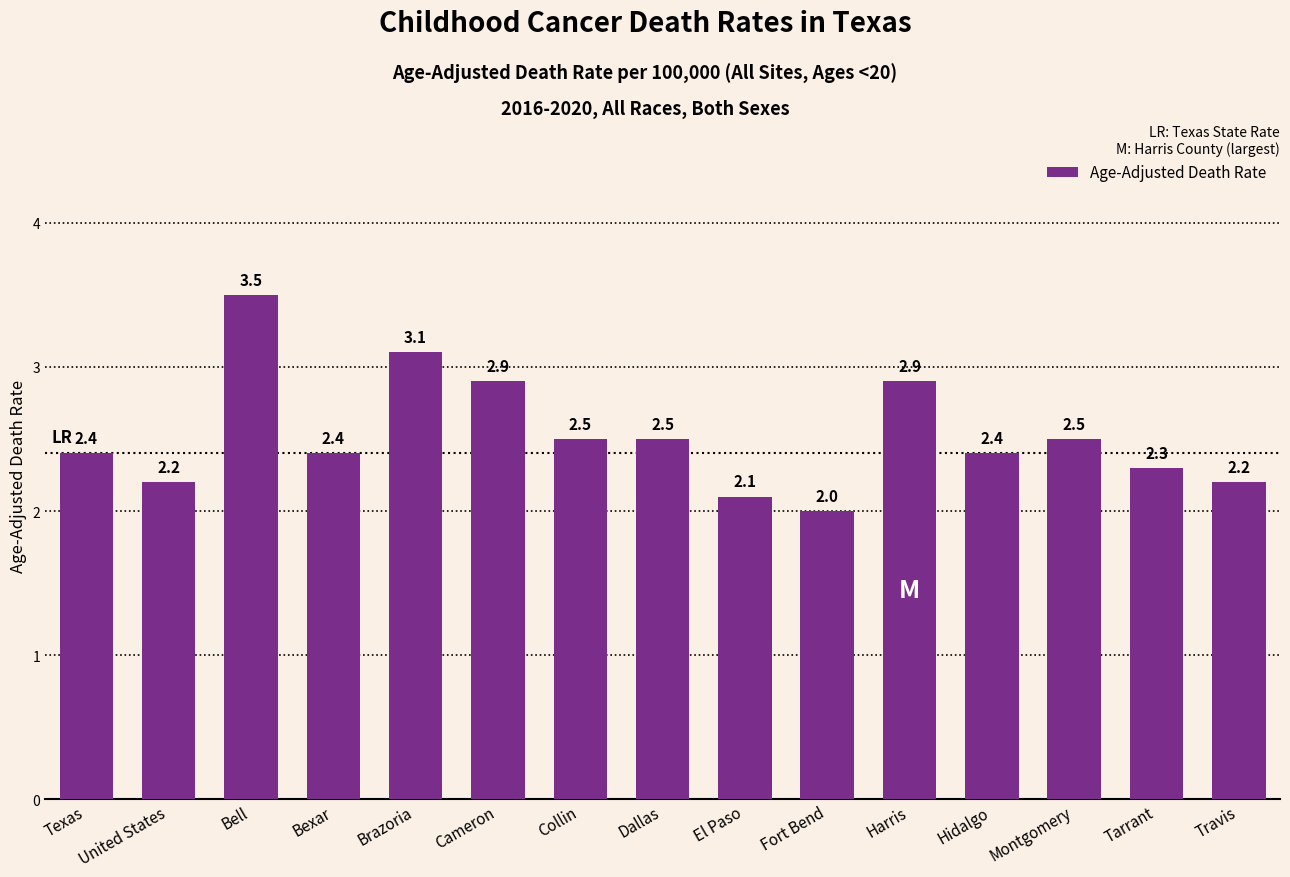

Which has a higher value, Dallas or Brazoria?

Brazoria